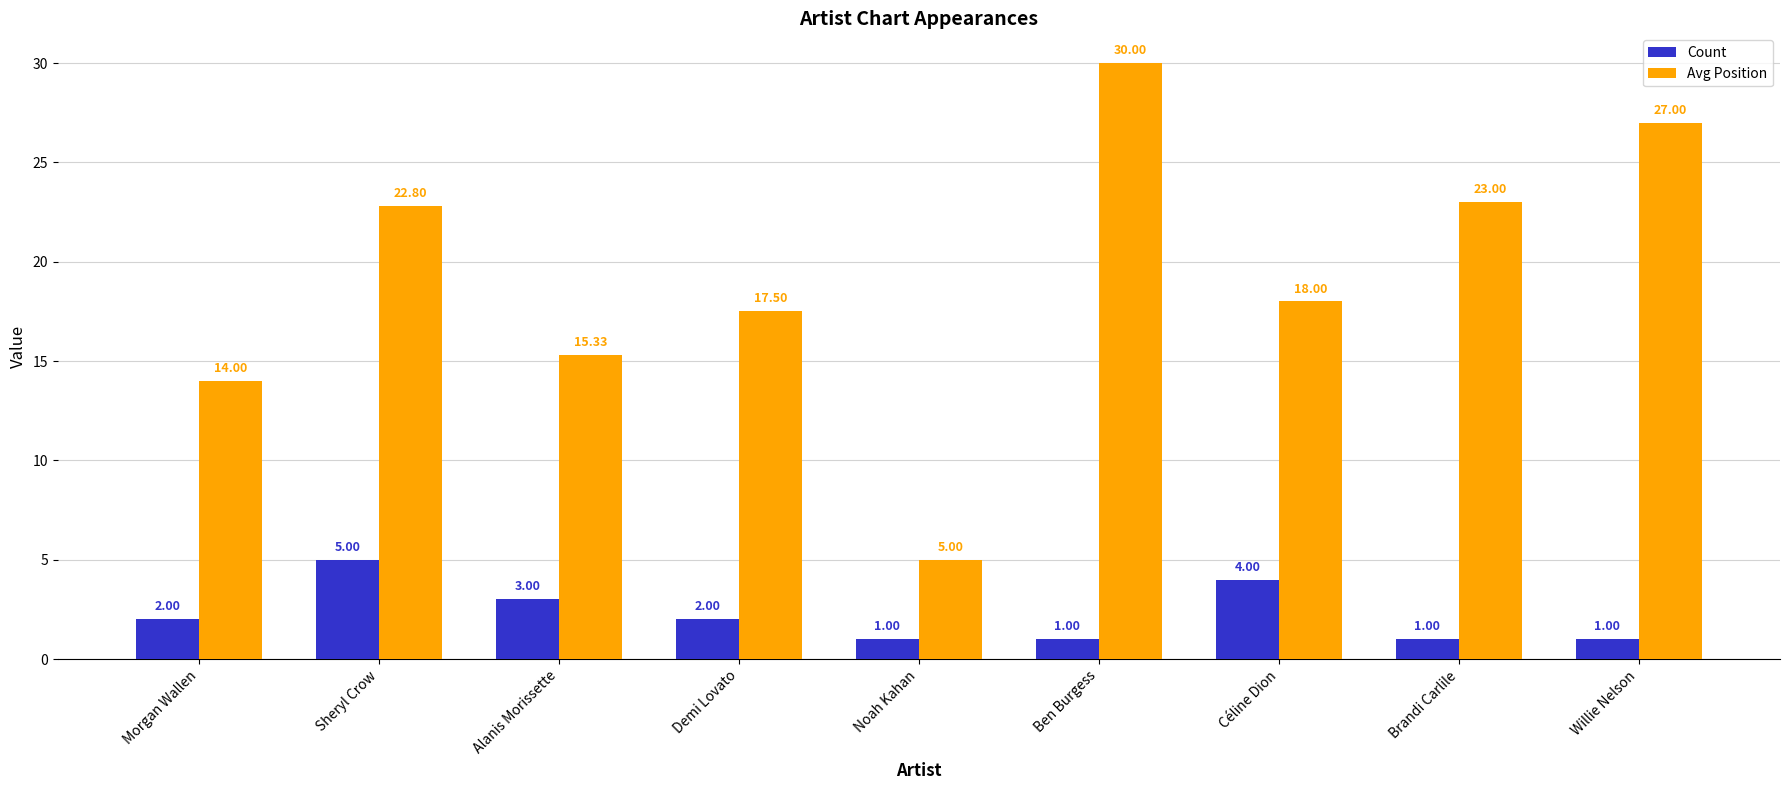

What is the total value across all series at Sheryl Crow?

27.8